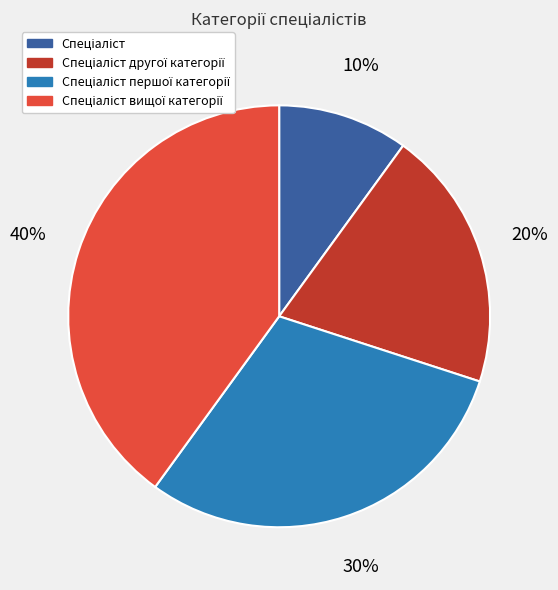

Does any single category account for the majority?

No